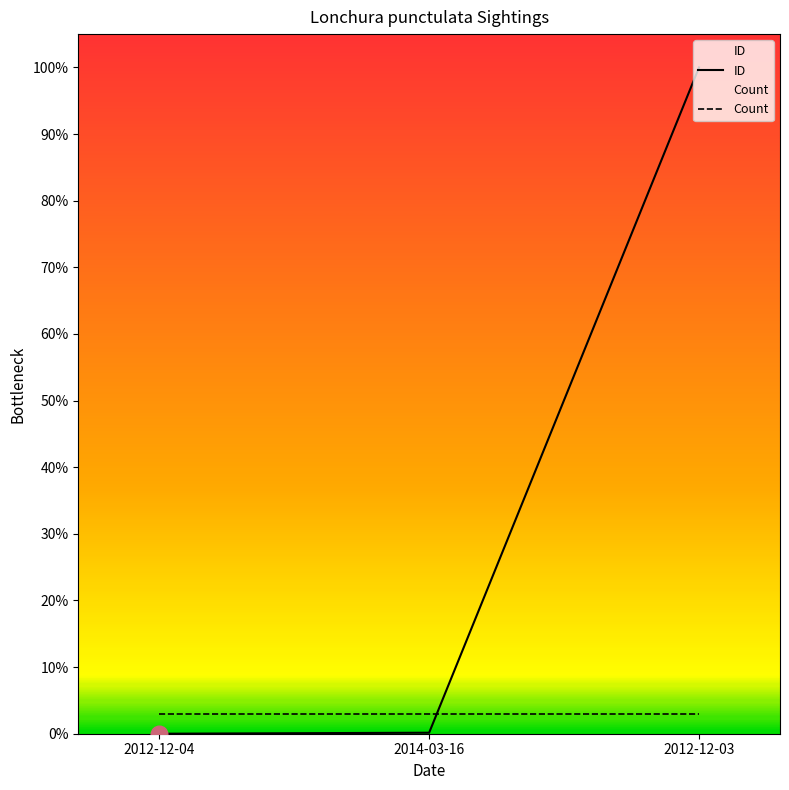

True or false: ID has a value of -40.8 at 2012-12-04.

False